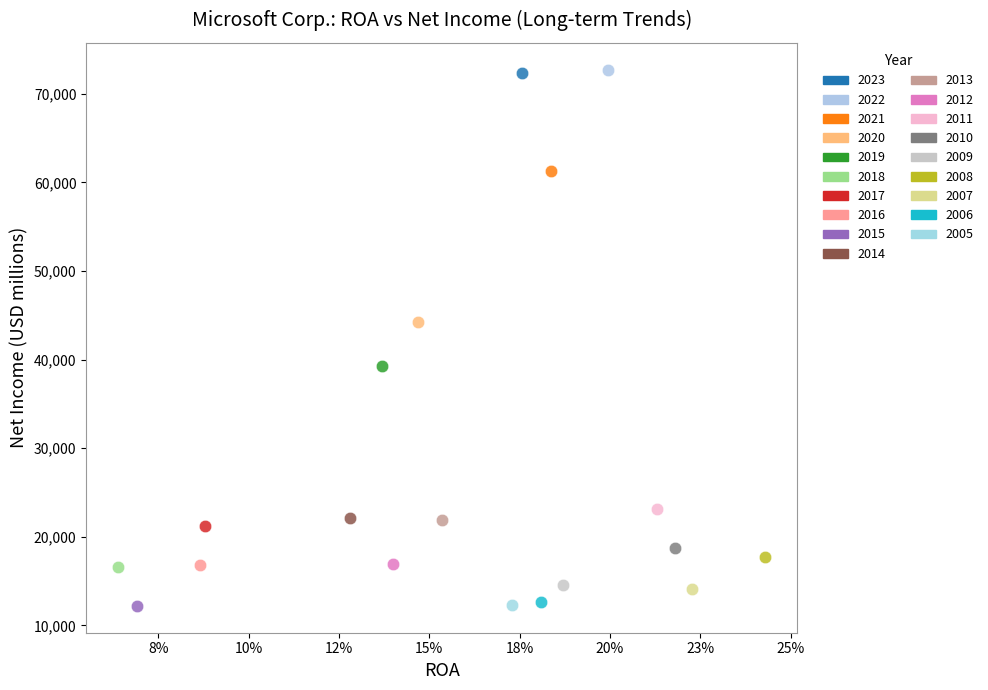

What are all the series names shown in the legend?

2023, 2022, 2021, 2020, 2019, 2018, 2017, 2016, 2015, 2014, 2013, 2012, 2011, 2010, 2009, 2008, 2007, 2006, 2005